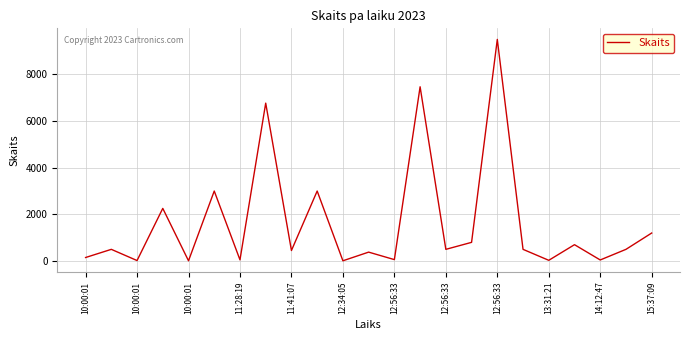

True or false: the data has more than 2 interior local peaks.

True